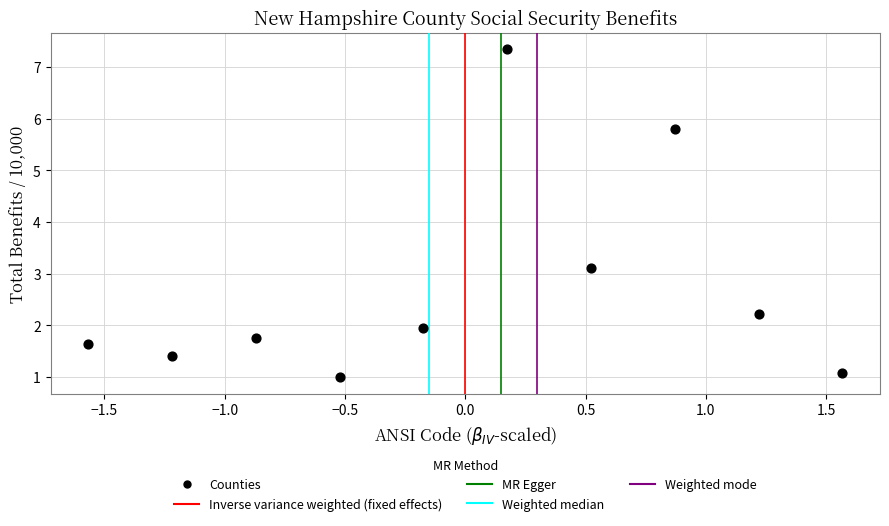

What is the average Y value?

2.7